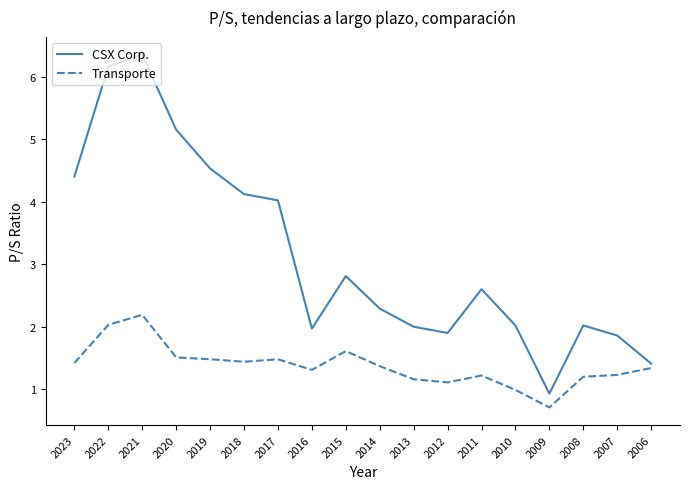

Rank the series by their maximum value, from lowest to highest.

Transporte, CSX Corp.